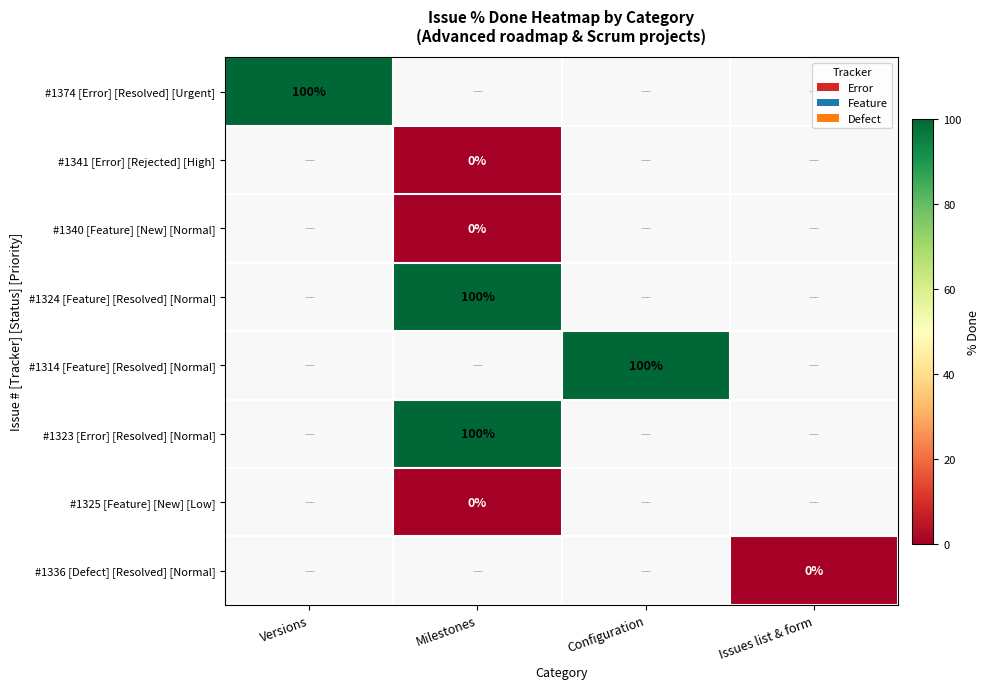

Is it true that #1324 [Feature] [Resolved] [Normal] equals 100 at Milestones?

True